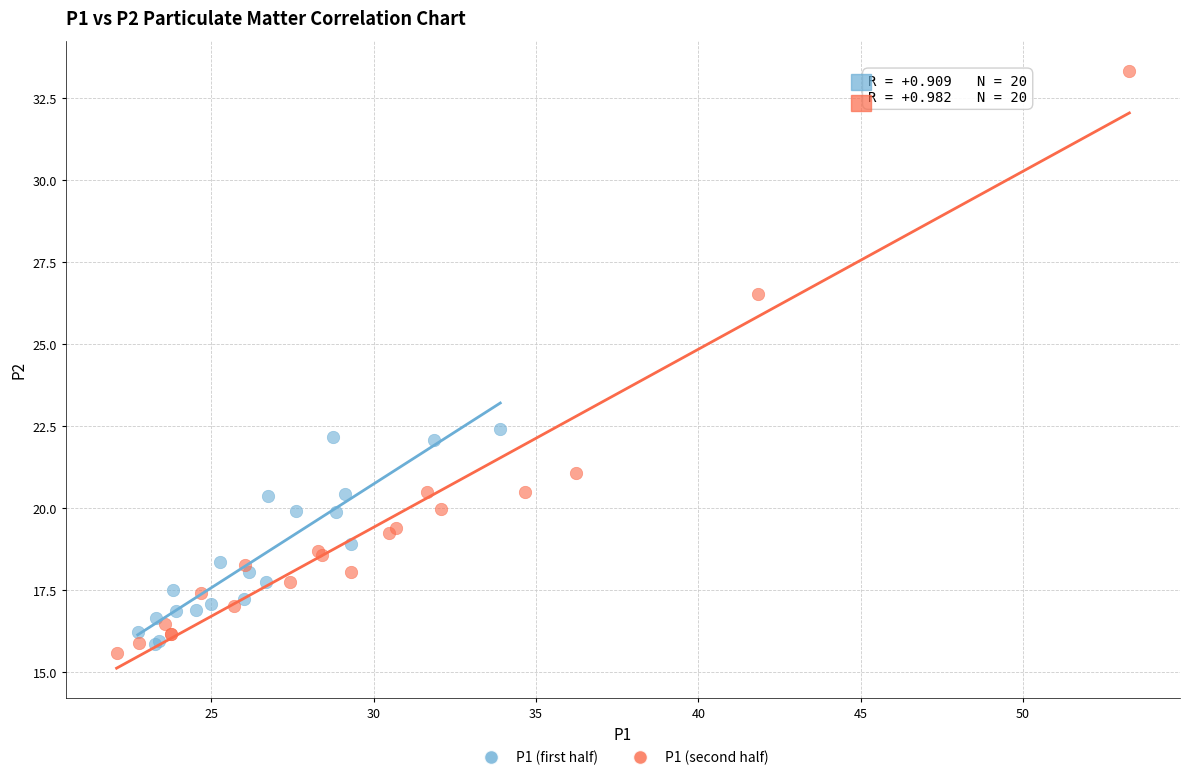

What are all the series names shown in the legend?

P1 (first half), P1 (second half)